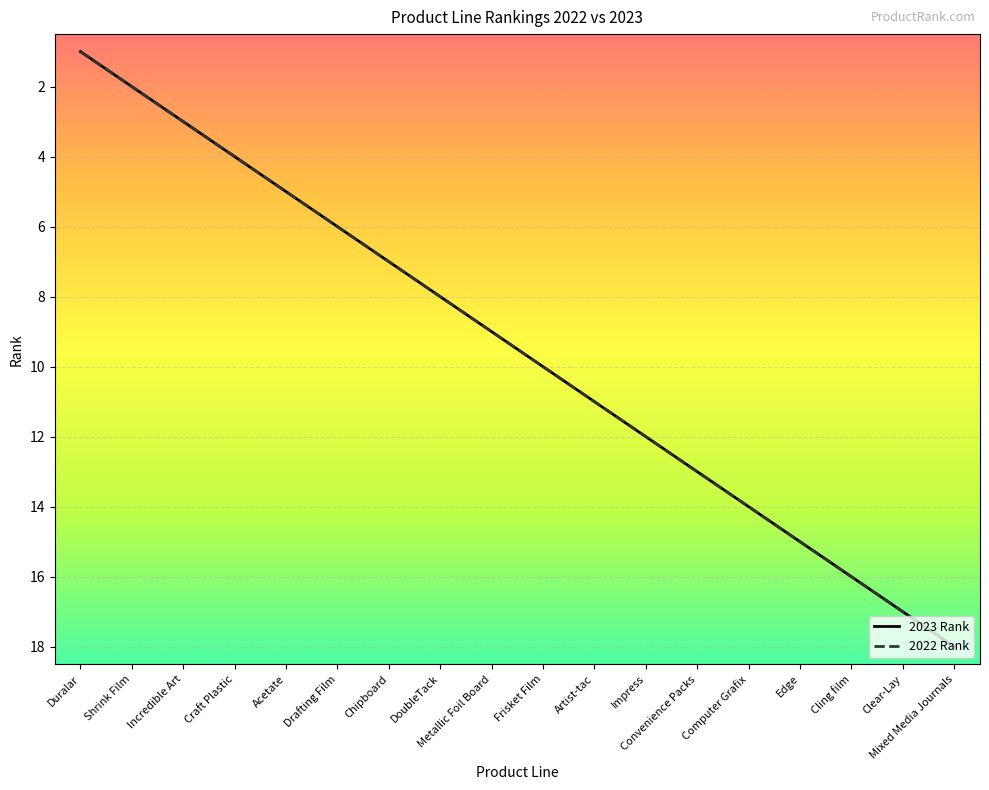

How many categories are shown in the chart?

18